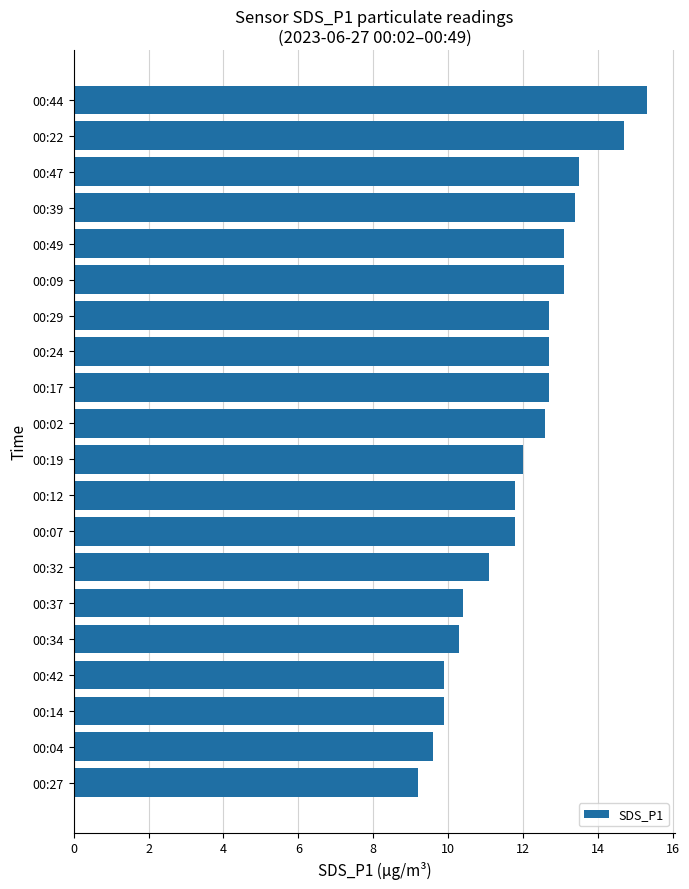

Which has a higher value, 00:19 or 00:24?

00:24